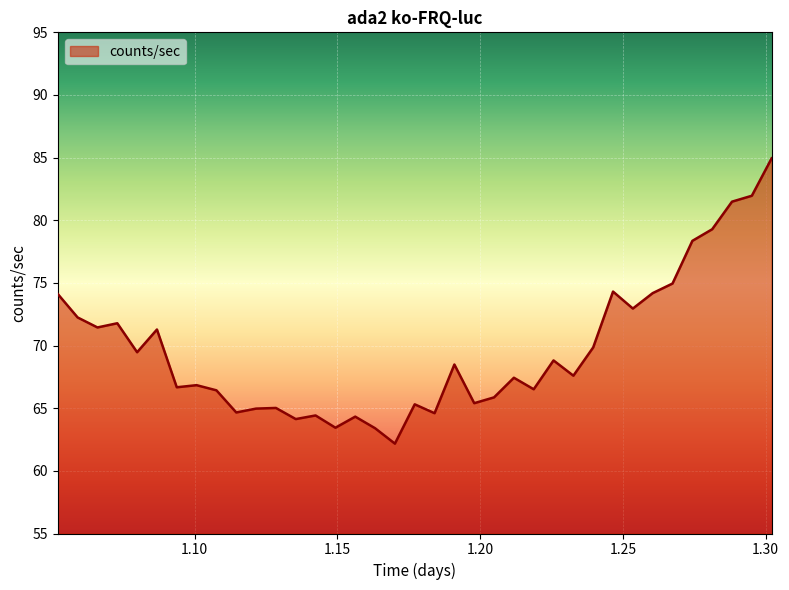

What is the smallest value displayed?

62.2